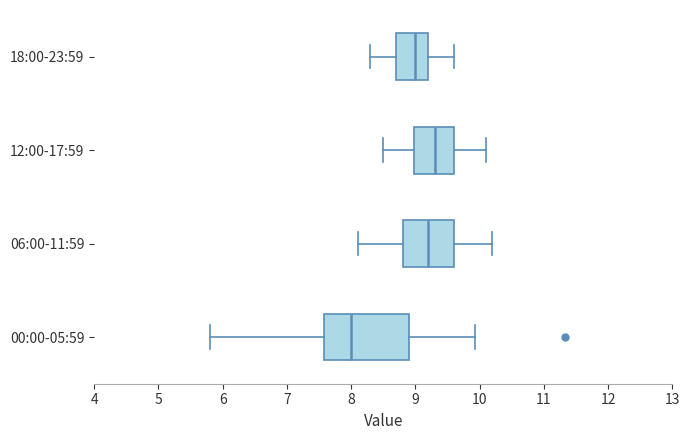

Which box's median line is the furthest to the left?

00:00-05:59